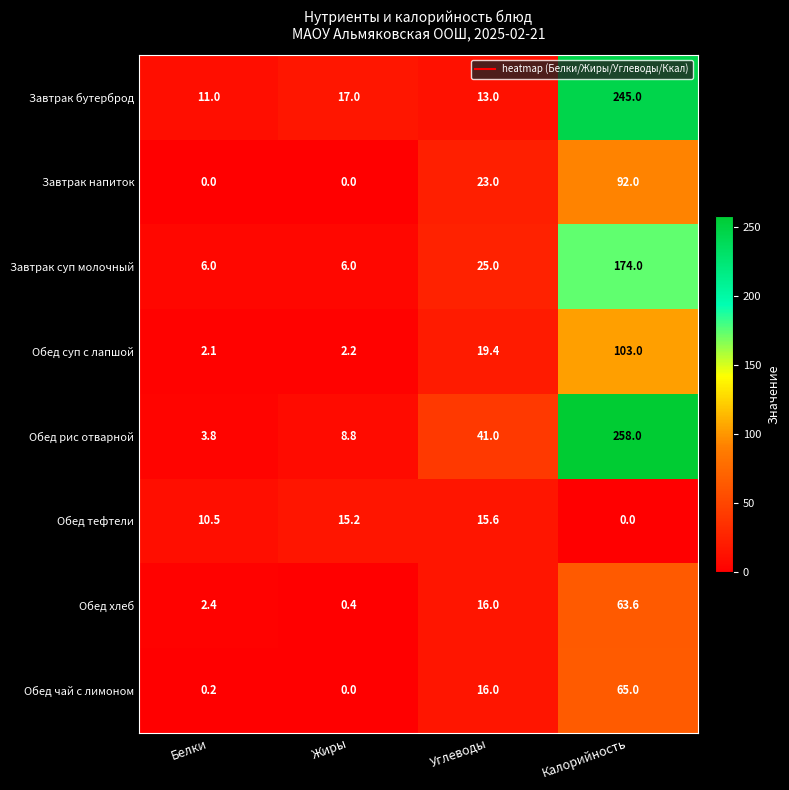

What is the spread (max minus min) of values at Жиры?

17.0